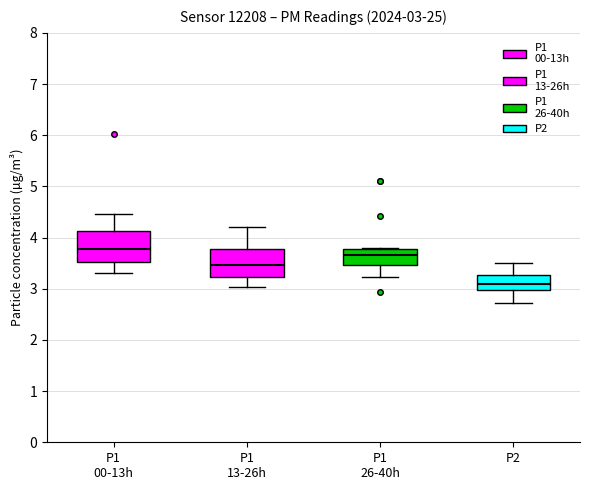

Which box's median line is the lowest?

P2